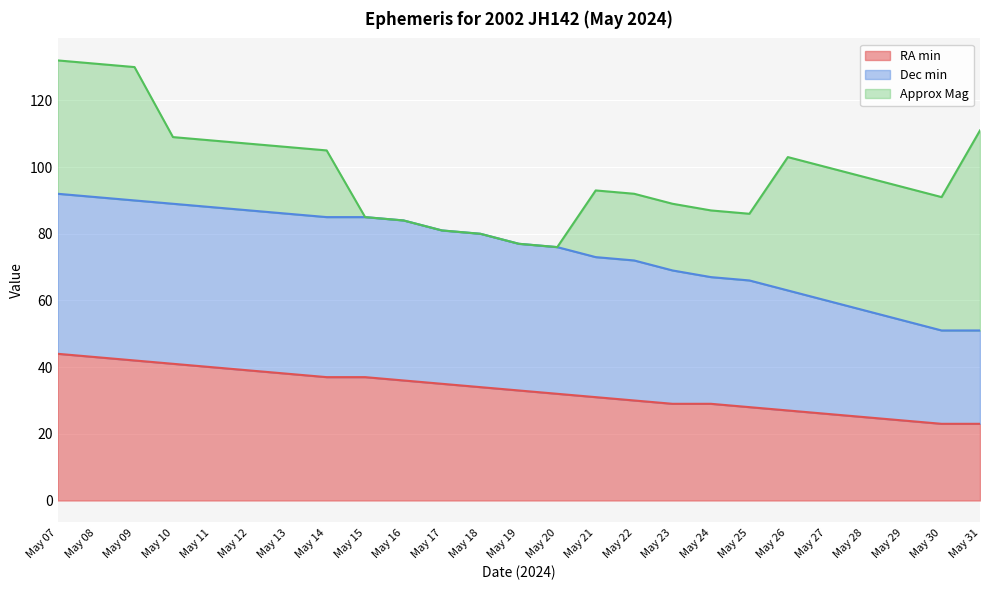

What is the value of the RA min point at the 3rd from the left?

42